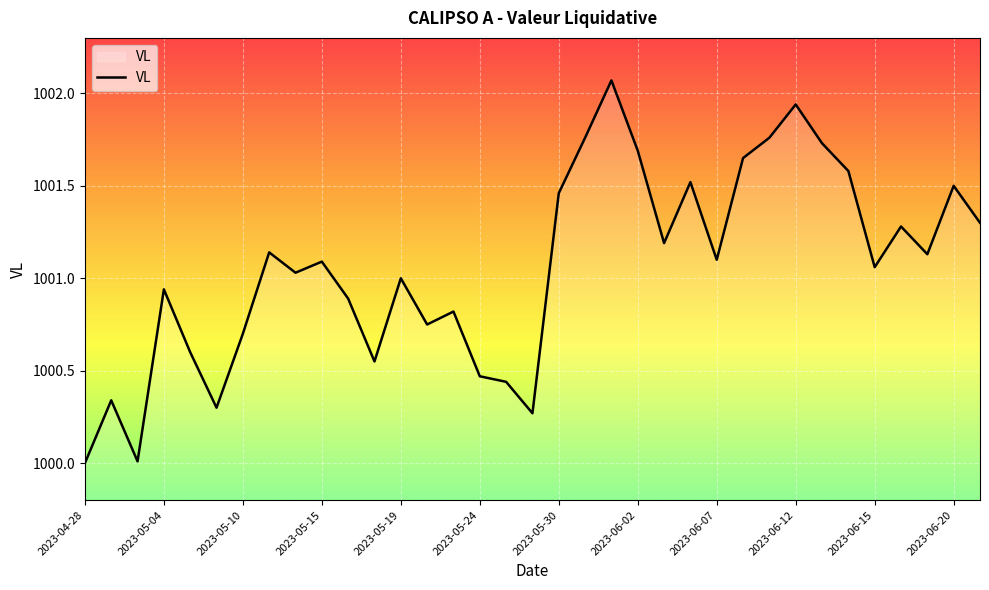

How many categories are shown in the chart?

35